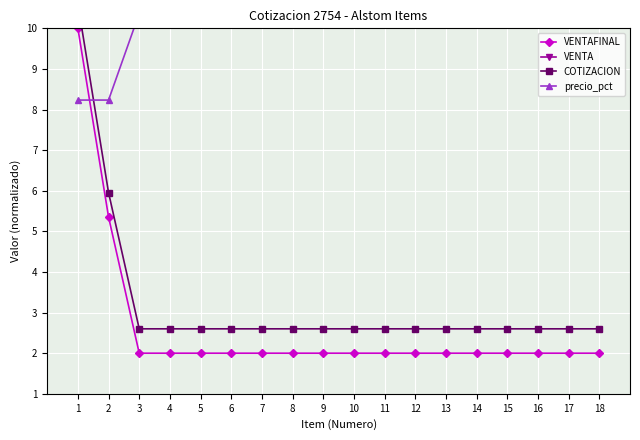

True or false: precio_pct and VENTA intersect in this chart.

True